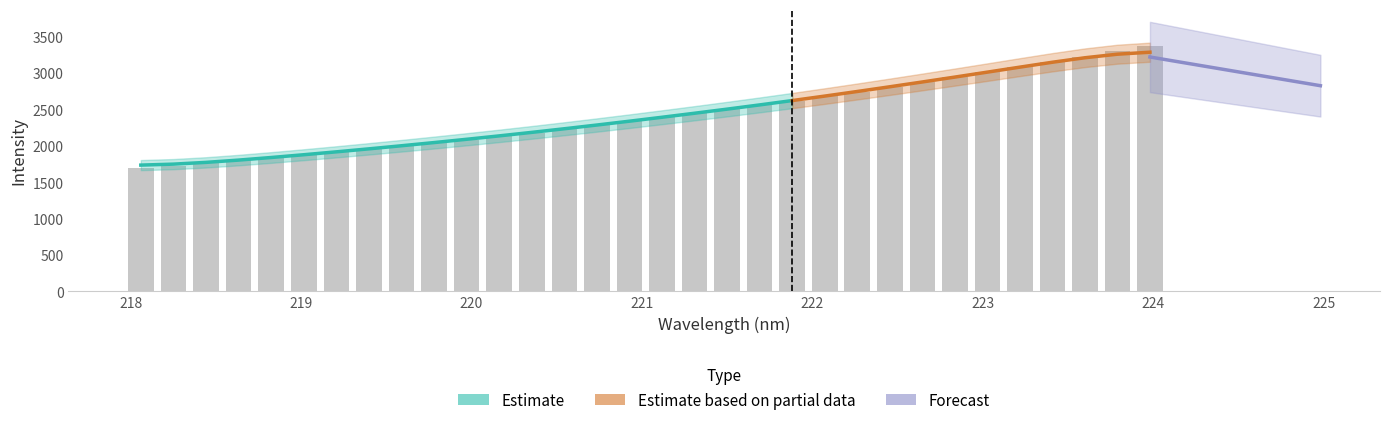

How many data points are less than 2391?

16